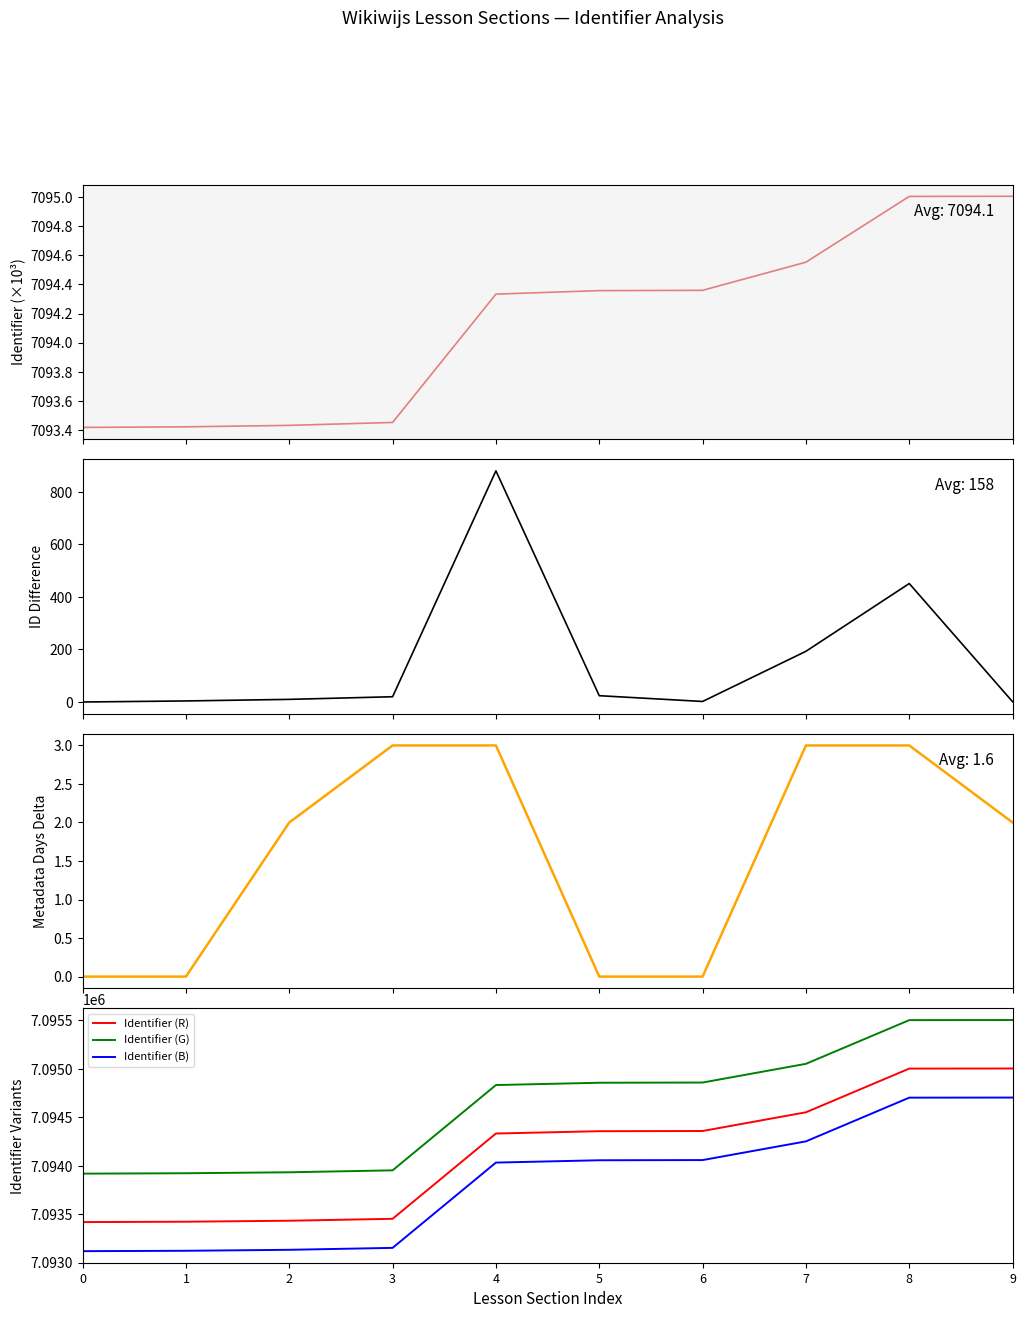

True or false: ID Difference and Identifier (×10³) cross at least once.

False